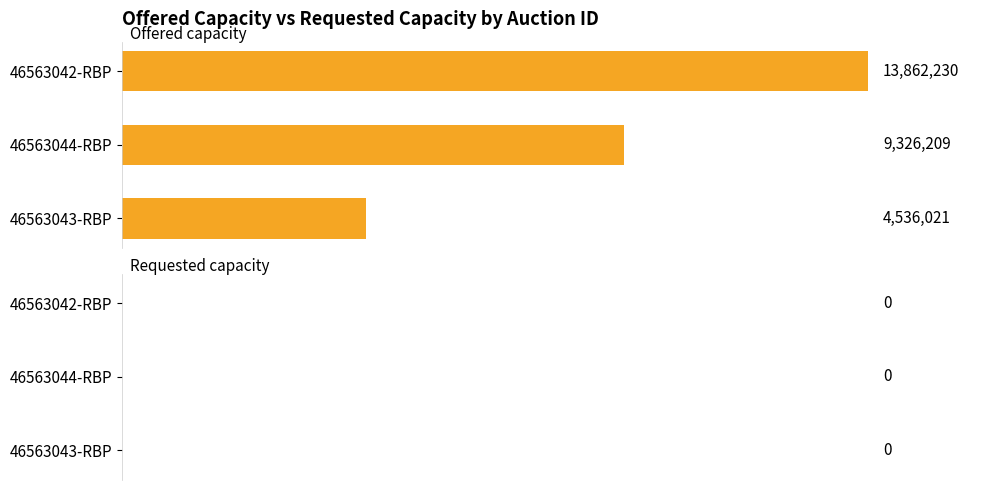

Reading top to bottom, transcribe all the data shown in this chart.

46563042-RBP=13862230	46563044-RBP=9326209	46563043-RBP=4536021